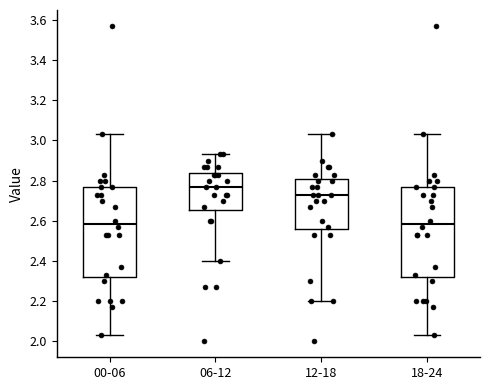

Reading left to right, read every box against the y-axis: the position of its median line, the range the box covers, and the ends of its whiskers. The values are not printed on the chart, so give them approximately, as read against the axis.

00-06: median 2.58, box 2.32 to 2.78, whiskers 2.04 to 3.04
06-12: median 2.78, box 2.66 to 2.84, whiskers 2.40 to 2.94
12-18: median 2.74, box 2.56 to 2.80, whiskers 2.20 to 3.04
18-24: median 2.58, box 2.32 to 2.78, whiskers 2.04 to 3.04